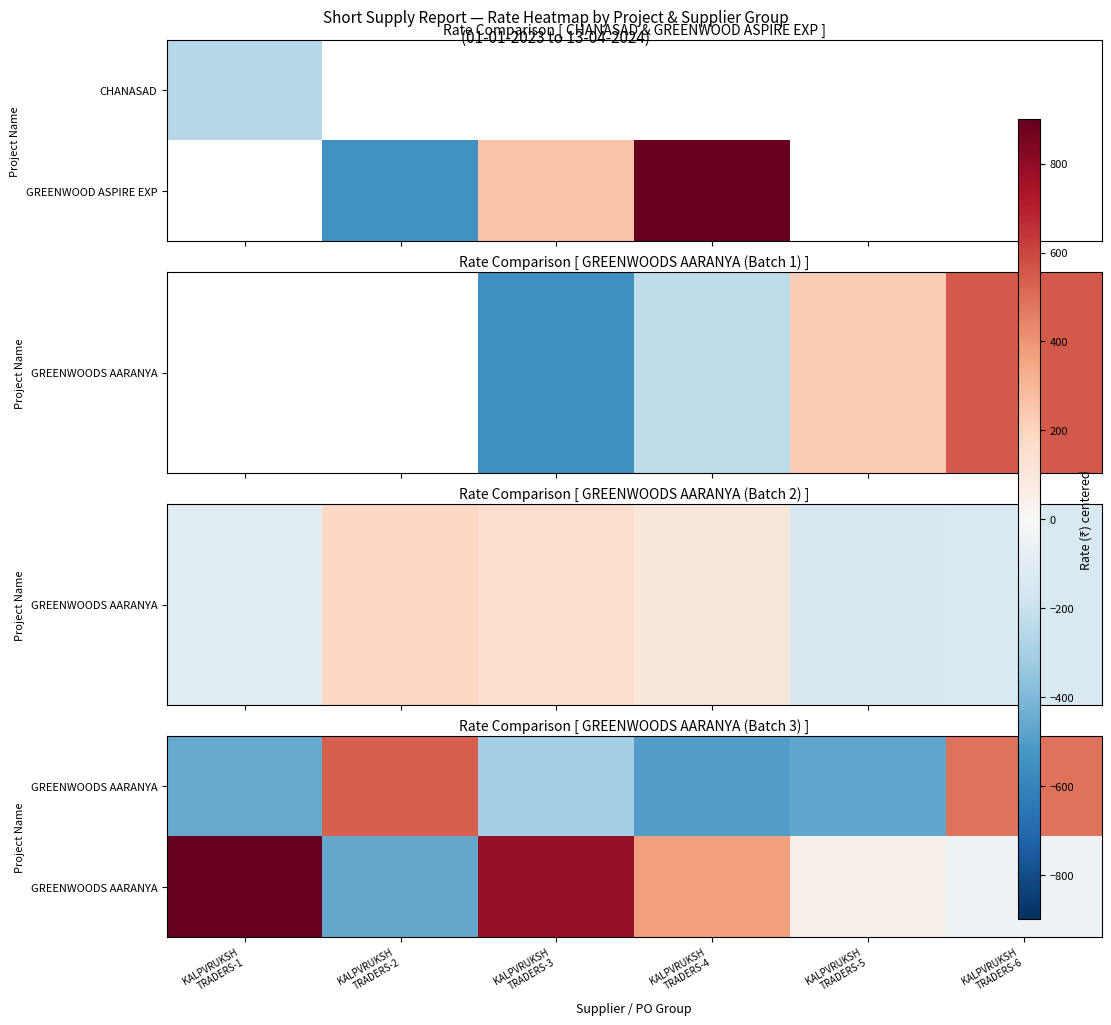

What is the difference between the highest and lowest values at KALPVRUKSH
TRADERS-5?

516.8